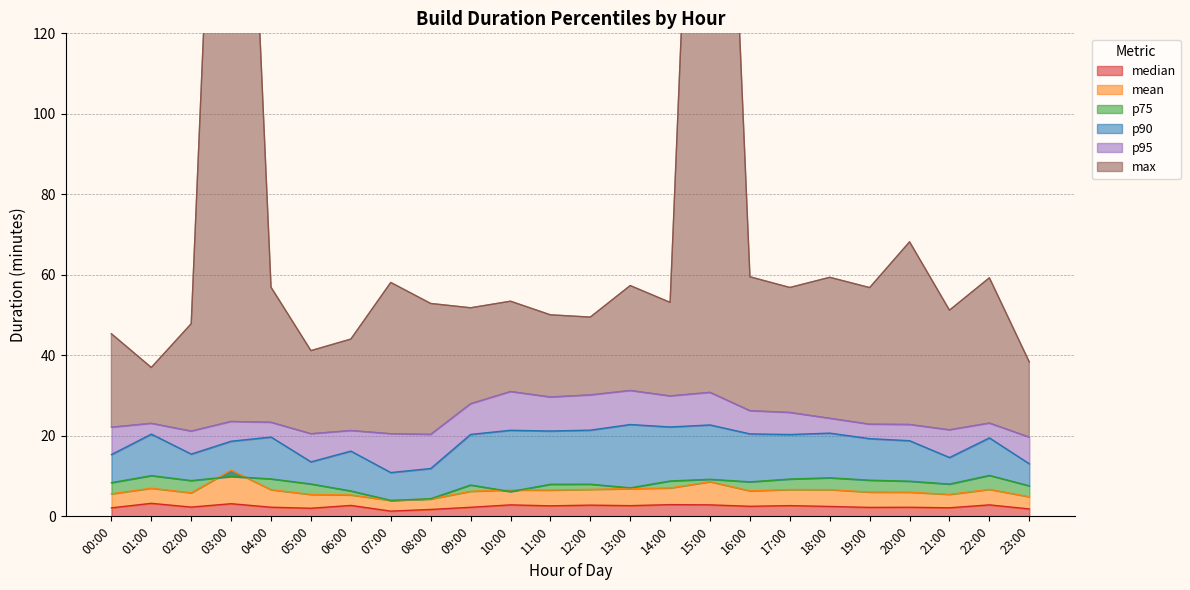

In p75, how many points are higher than both neighbors (excluding endpoints)?

7